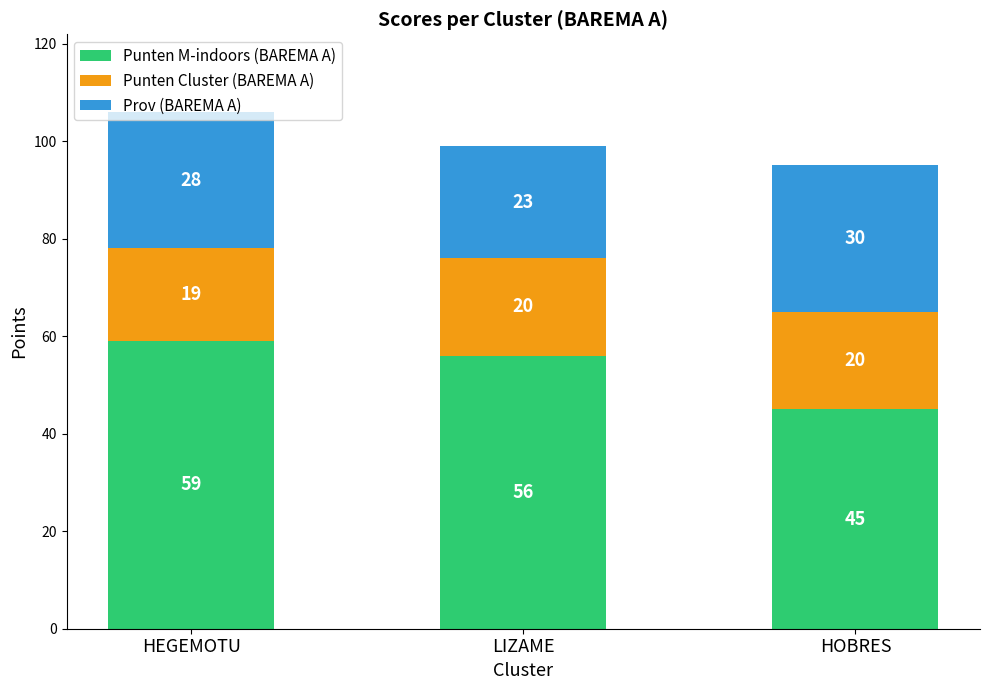

At which label does Punten M-indoors (BAREMA A) first exceed 56?

HEGEMOTU